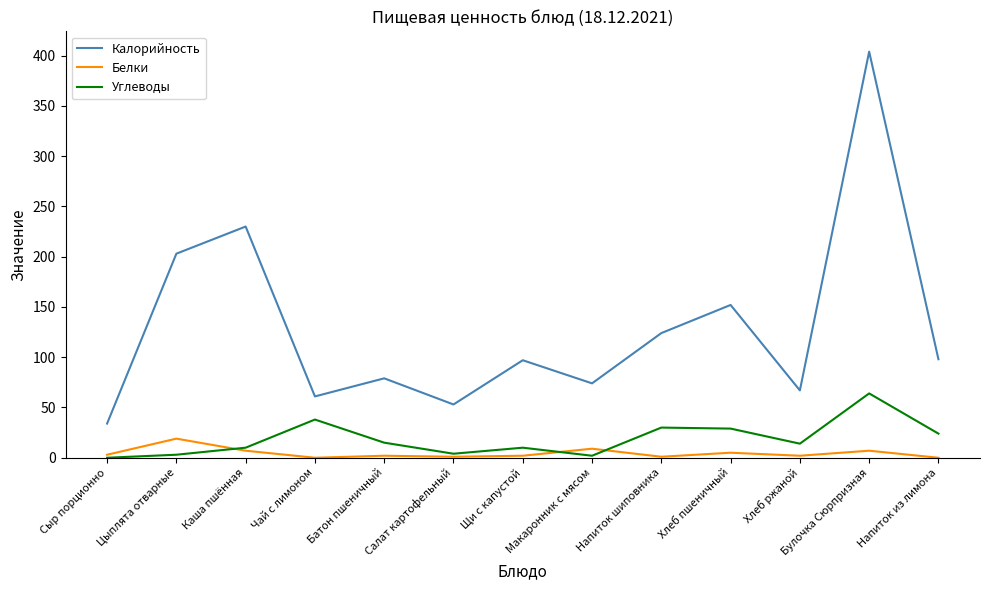

Where is the first local maximum for Калорийность?

Каша пшённая